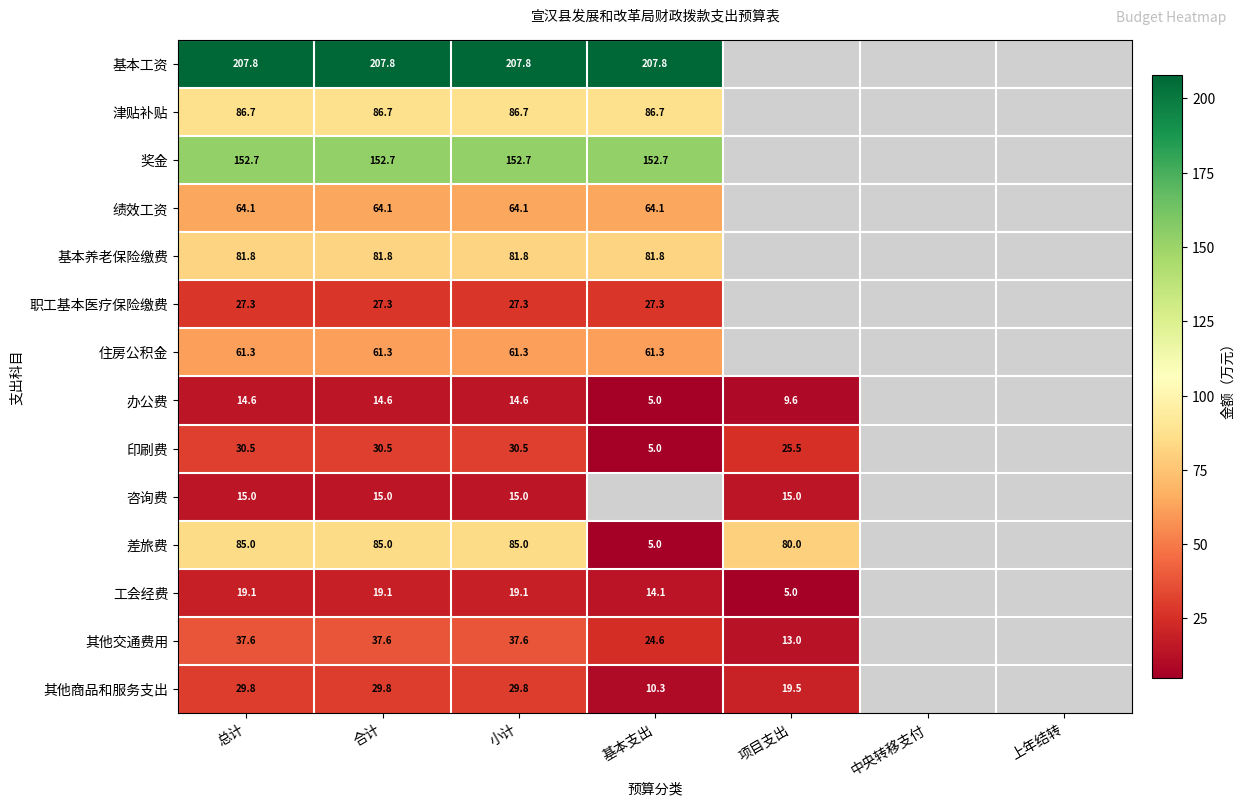

At 合计, list the series in order from smallest to largest.

办公费, 咨询费, 工会经费, 职工基本医疗保险缴费, 其他商品和服务支出, 印刷费, 其他交通费用, 住房公积金, 绩效工资, 基本养老保险缴费, 差旅费, 津贴补贴, 奖金, 基本工资